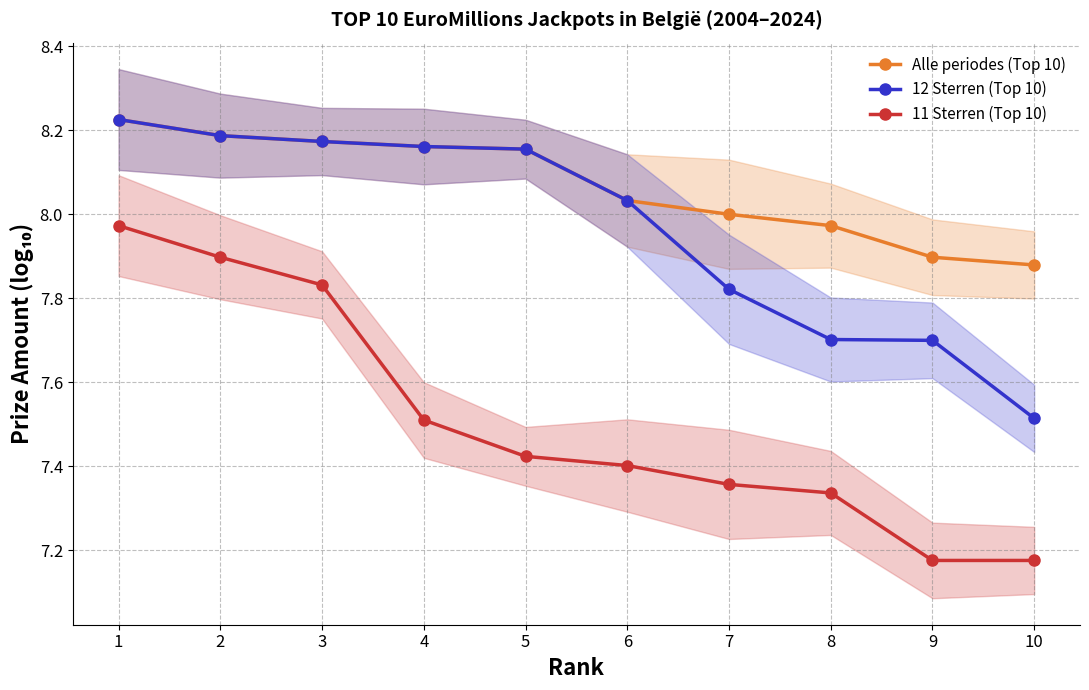

How many values in the 12 Sterren (Top 10) series are below 8?

4